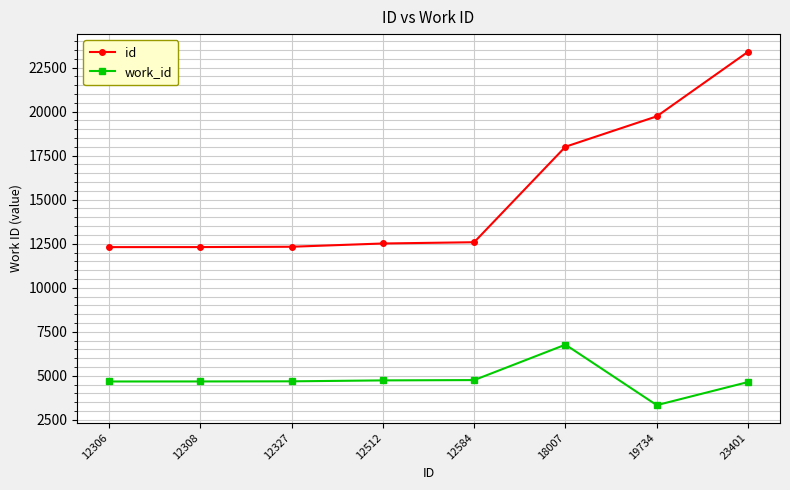

Which category has the highest value in the work_id series?

18007